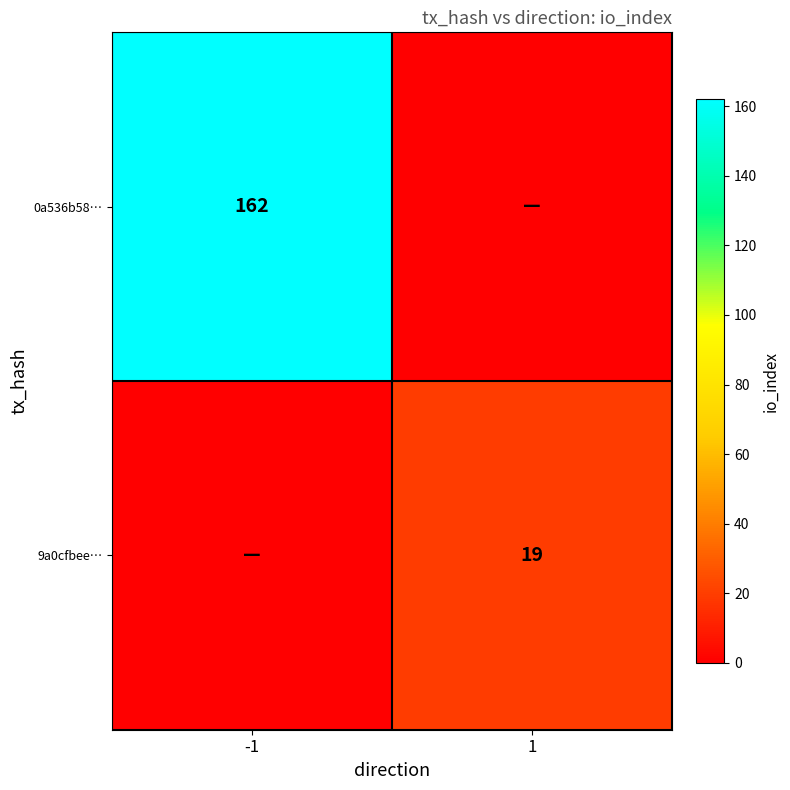

Which category has the lowest value in the 0a536b58… series?

1